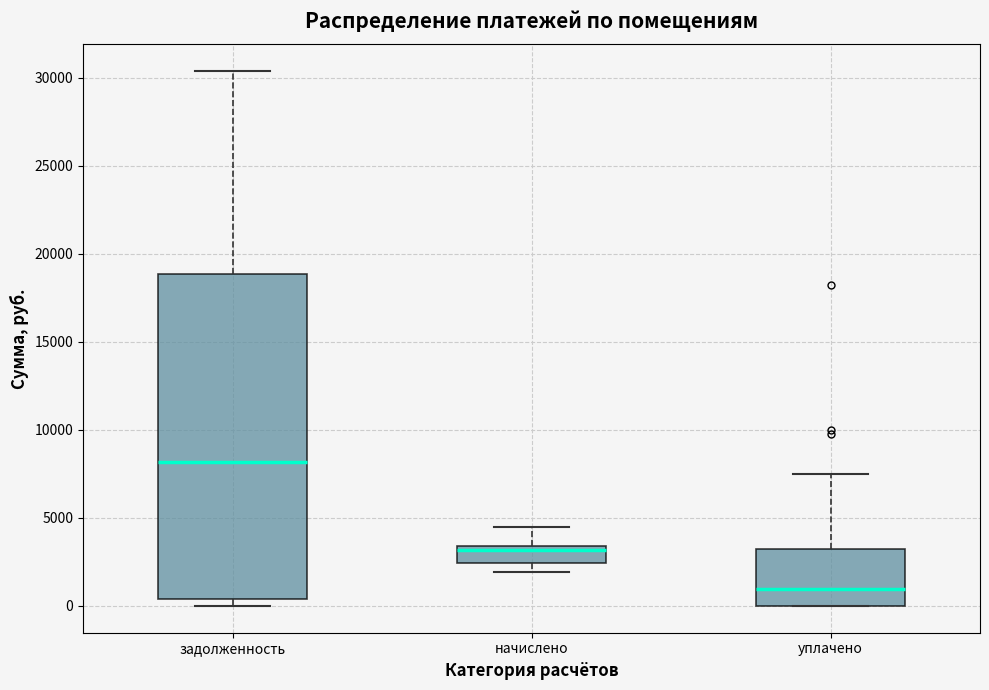

Where does the median line of the box for задолженность sit on the y-axis? The values are not printed on the chart, so give them approximately, as read against the axis.

8000